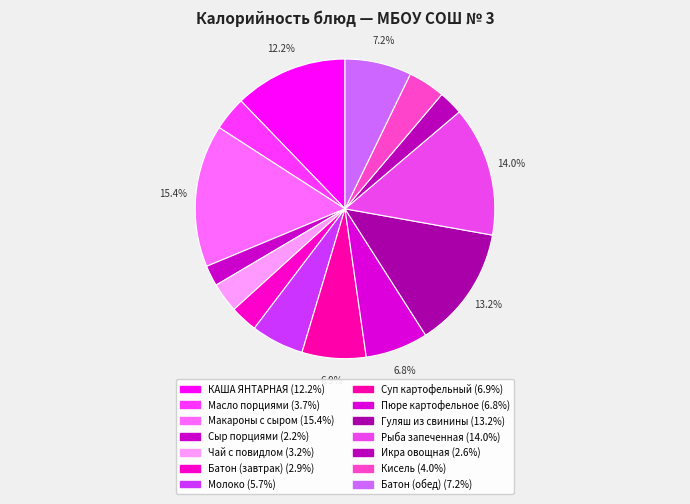

How many slices are in this pie chart?

14